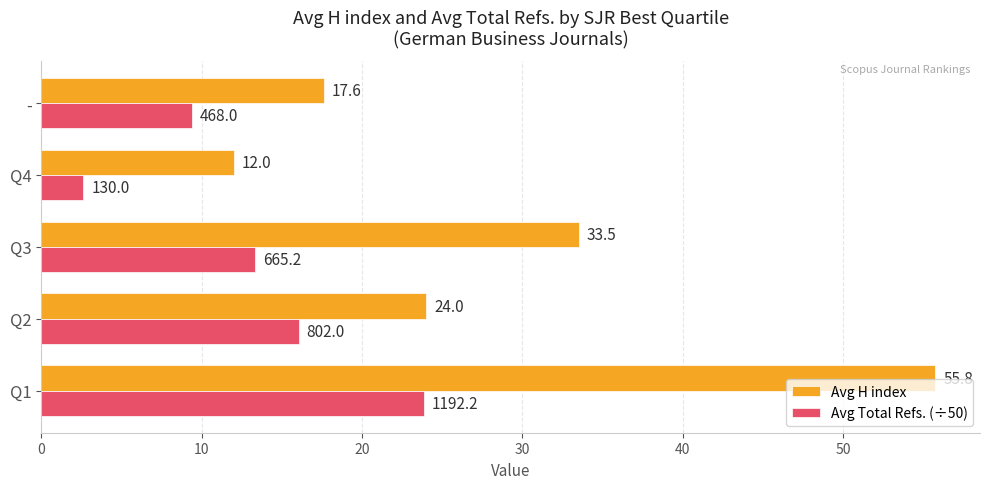

What is the approximate value of Avg Total Refs. (÷50) at Q4?

2.6